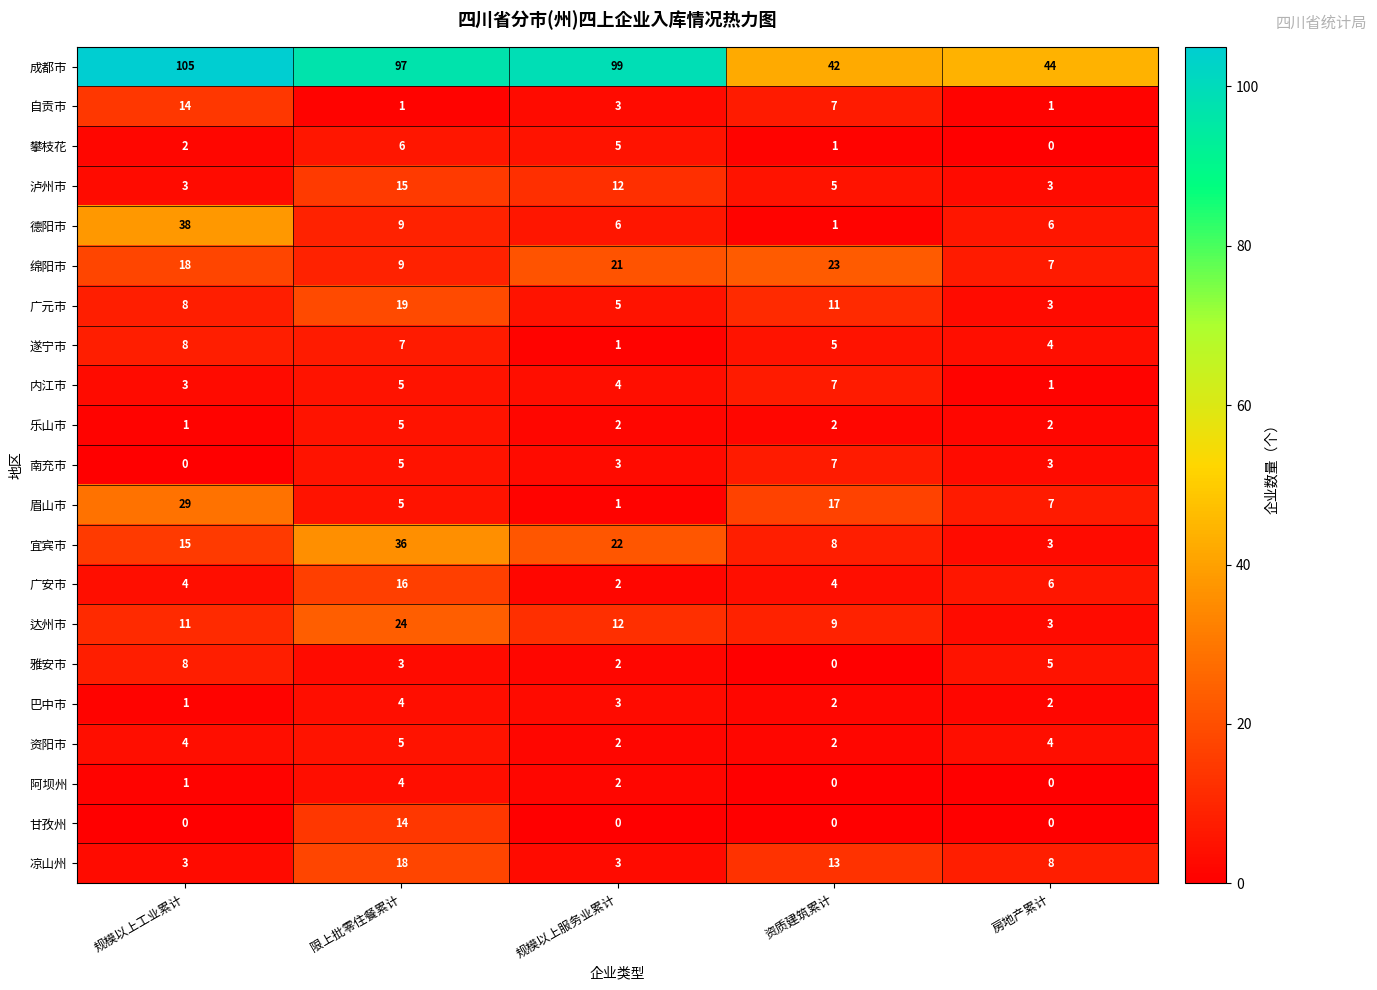

What is the greatest value displayed?

105